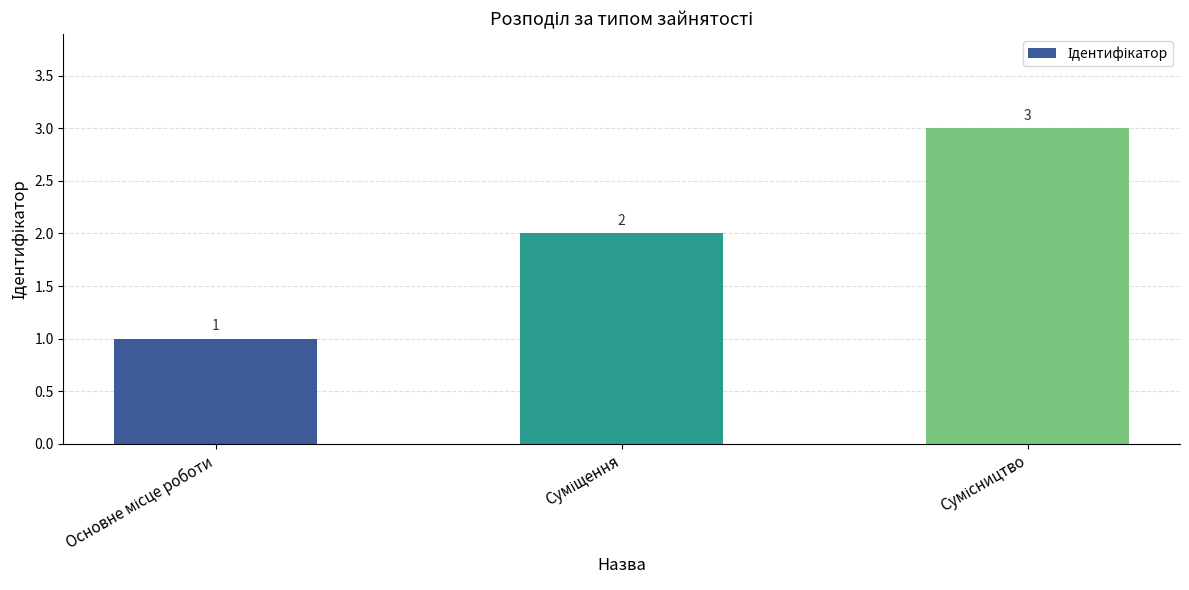

What is the value of the 2nd bar from the left?

2